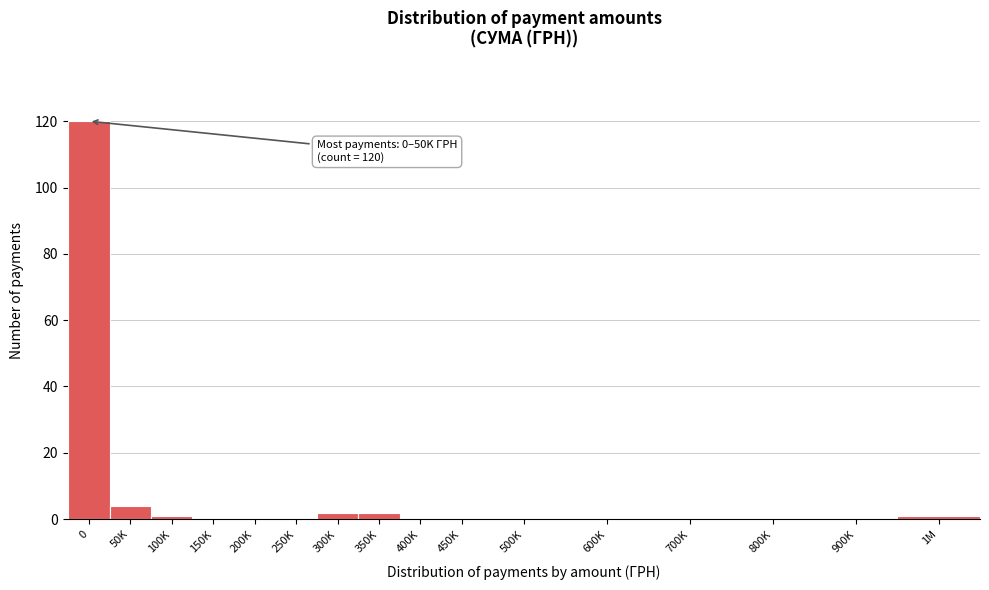

Reading left to right, transcribe all the data shown in this chart.

0=120	50K=4	100K=1	150K=0	200K=0	250K=0	300K=2	350K=2	400K=0	450K=0	500K=0	600K=0	700K=0	800K=0	900K=0	1M=1